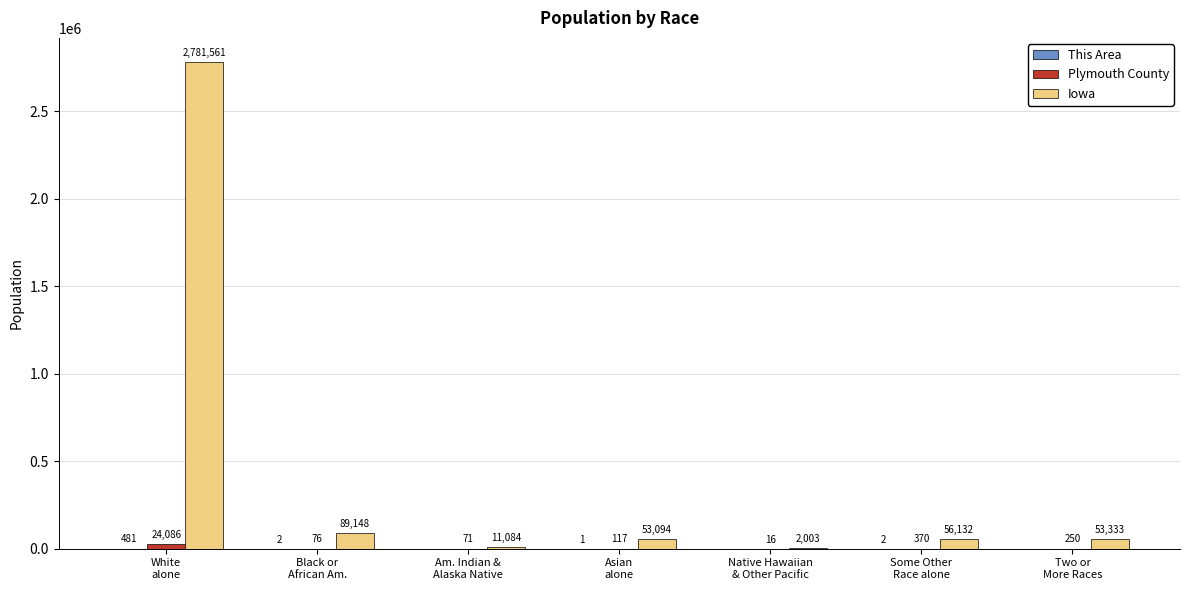

Which series has the largest total across all categories?

Iowa